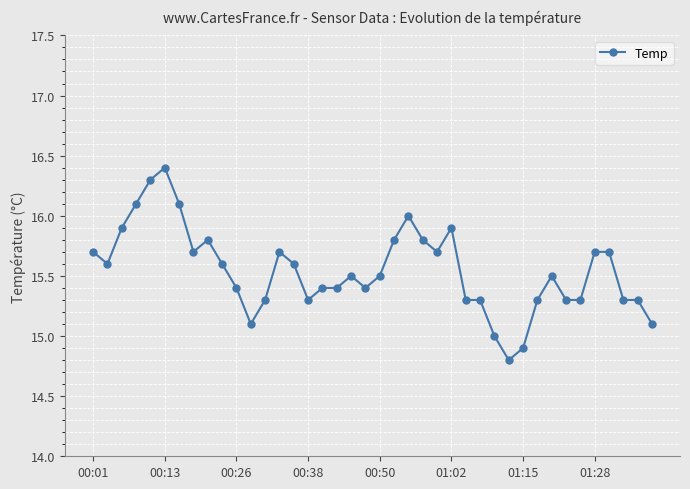

What is the average value?

15.5